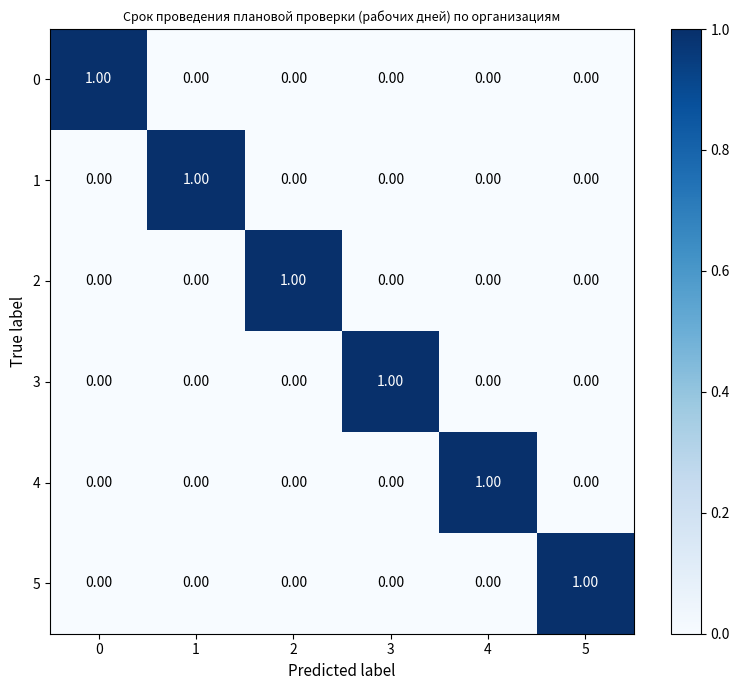

Is the value of 1 at 1 greater than the value of 2 at 0?

Yes